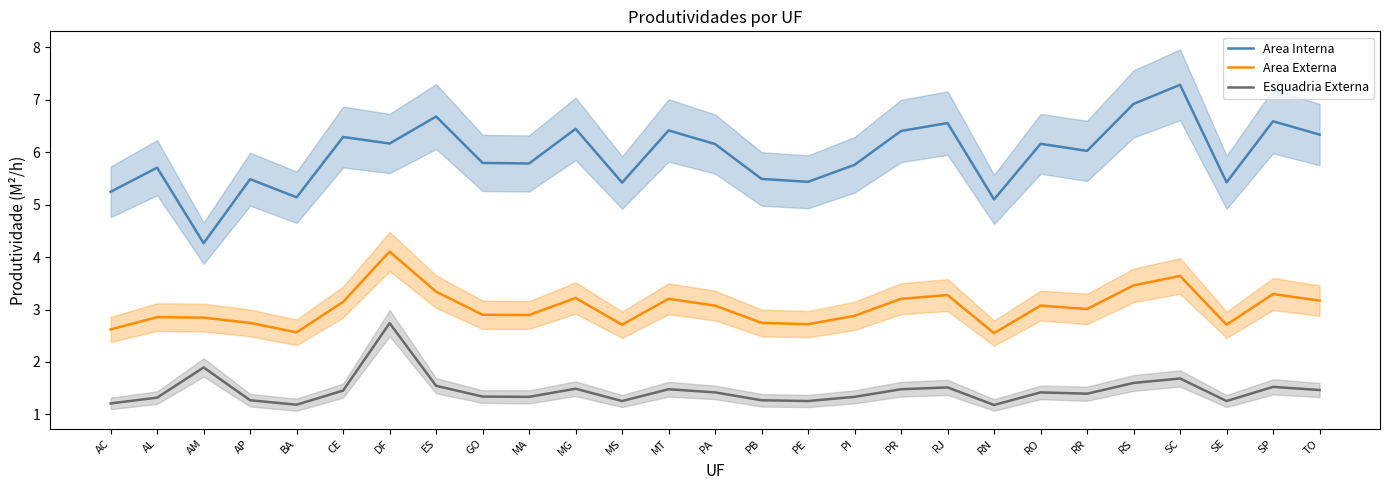

At how many categories does at least one series exceed 1?

27